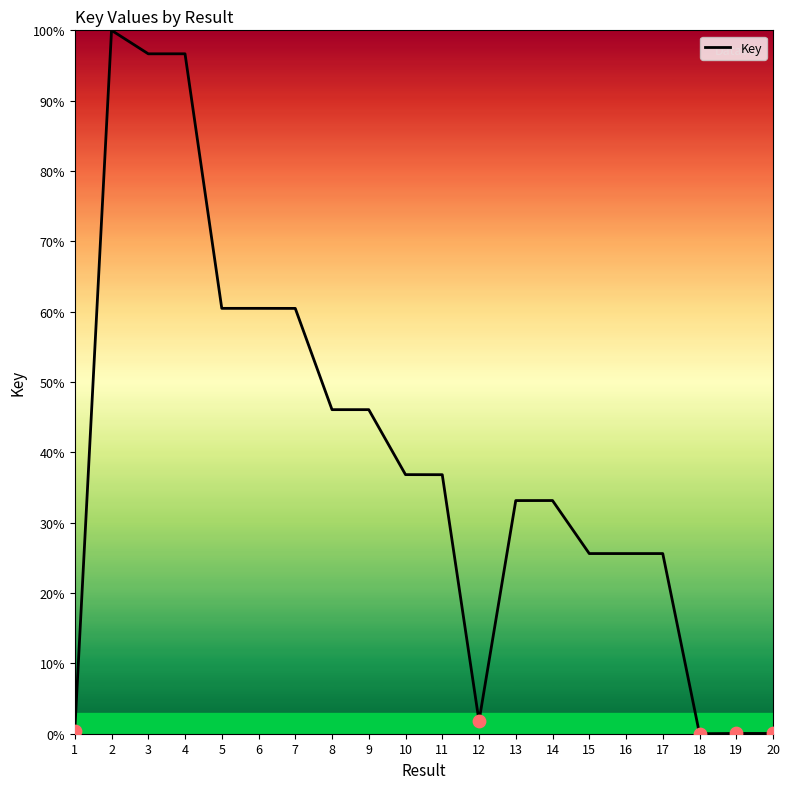

What is the change in value from 3 to 9?

-50.6